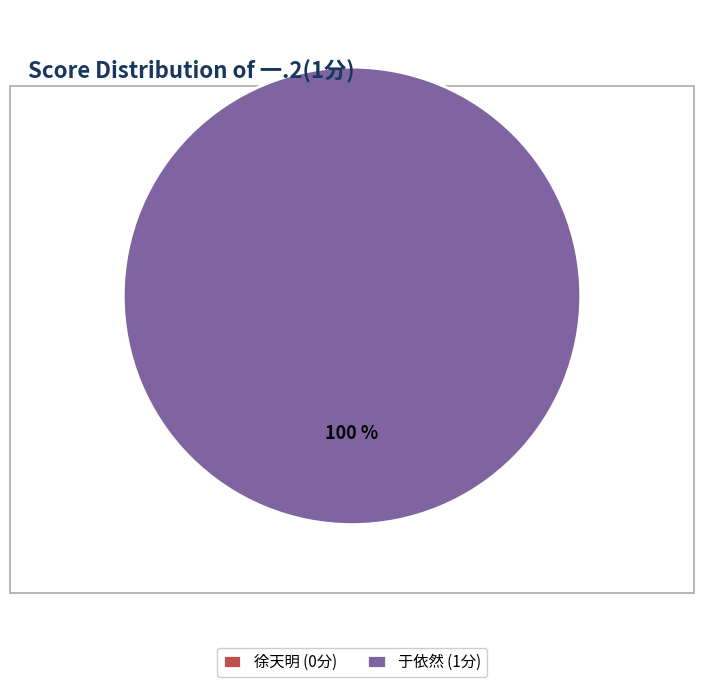

Is the sum of 2329160107 and 2128110235 greater than half?

Yes